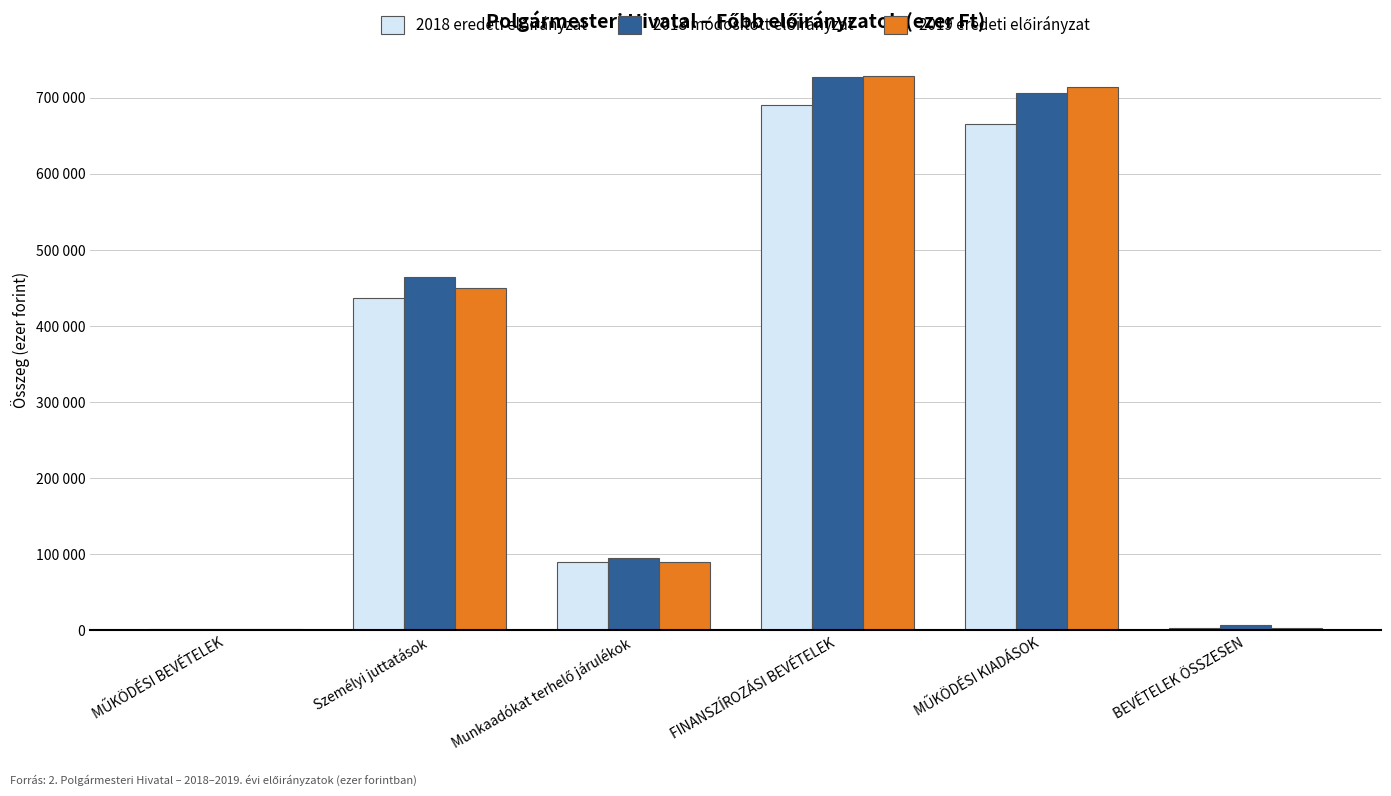

What is the difference between the maximum and minimum values in the 2018 módosított előirányzat series?

725884